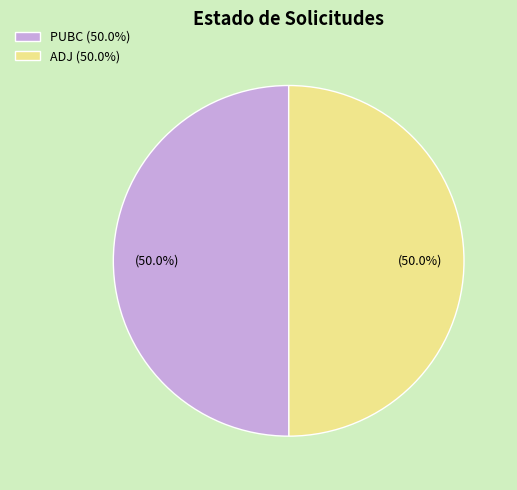

How many segments does this pie chart have?

2